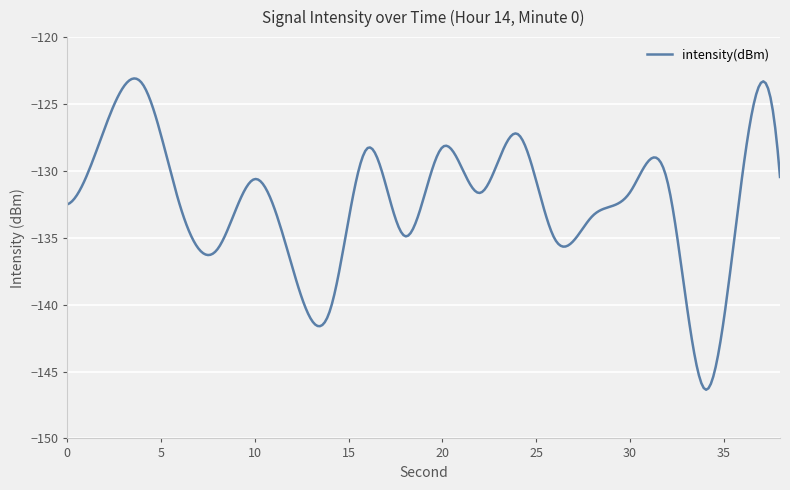

What is the smallest value displayed?

-146.4